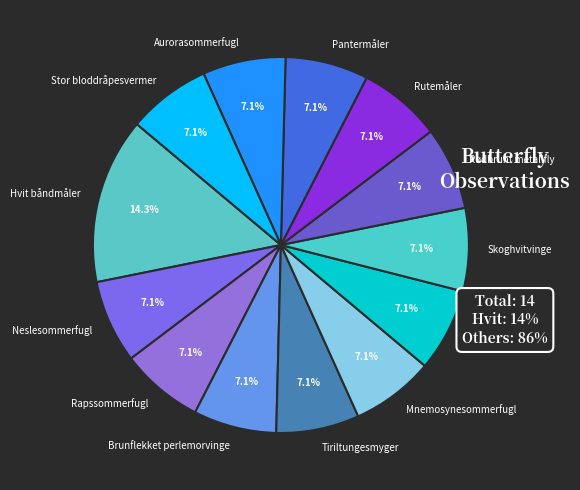

Approximately how many times larger is the value at Svalestjert compared to Rødbrunt metallfly?

1.0